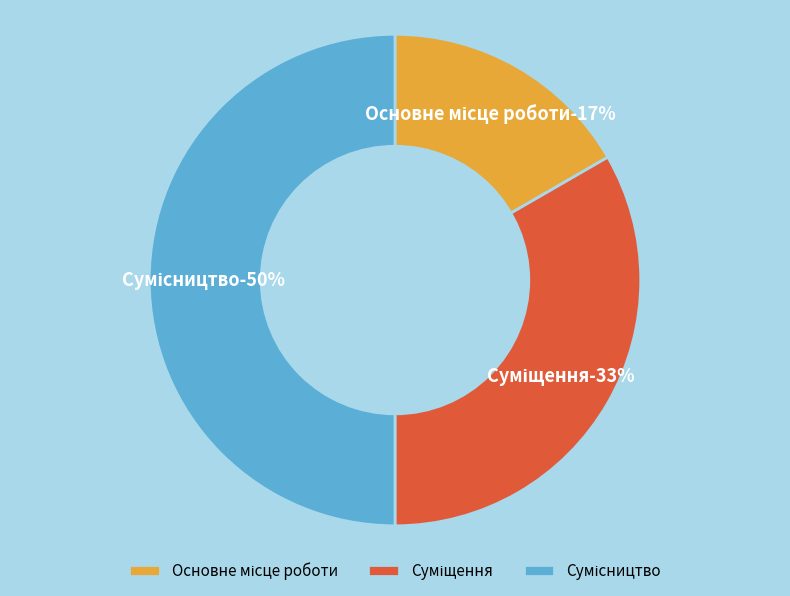

Combined, do Суміщення and Основне місце роботи account for over 50%?

No